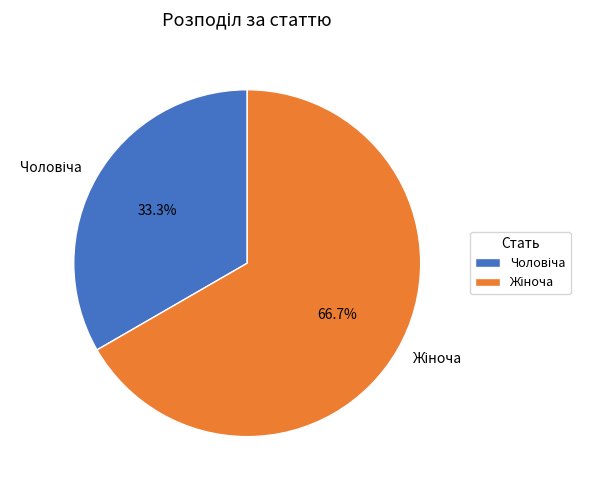

Which slice is the largest?

Жіноча